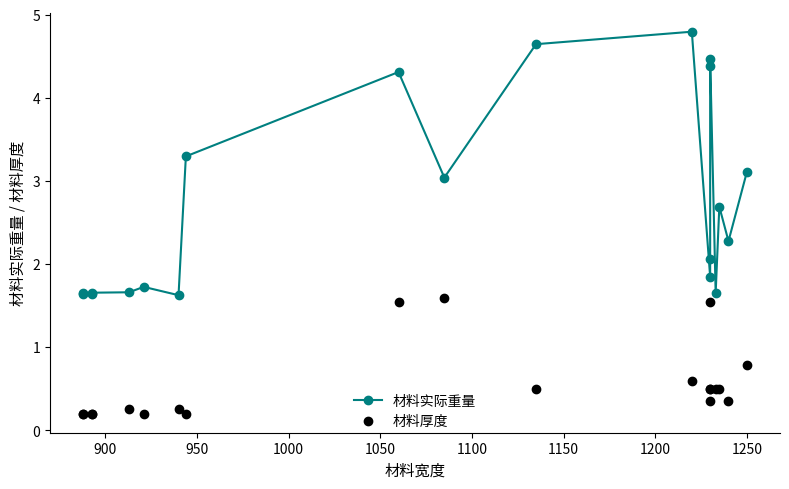

True or false: 材料厚度 has a value of 0.6 at 18.

False